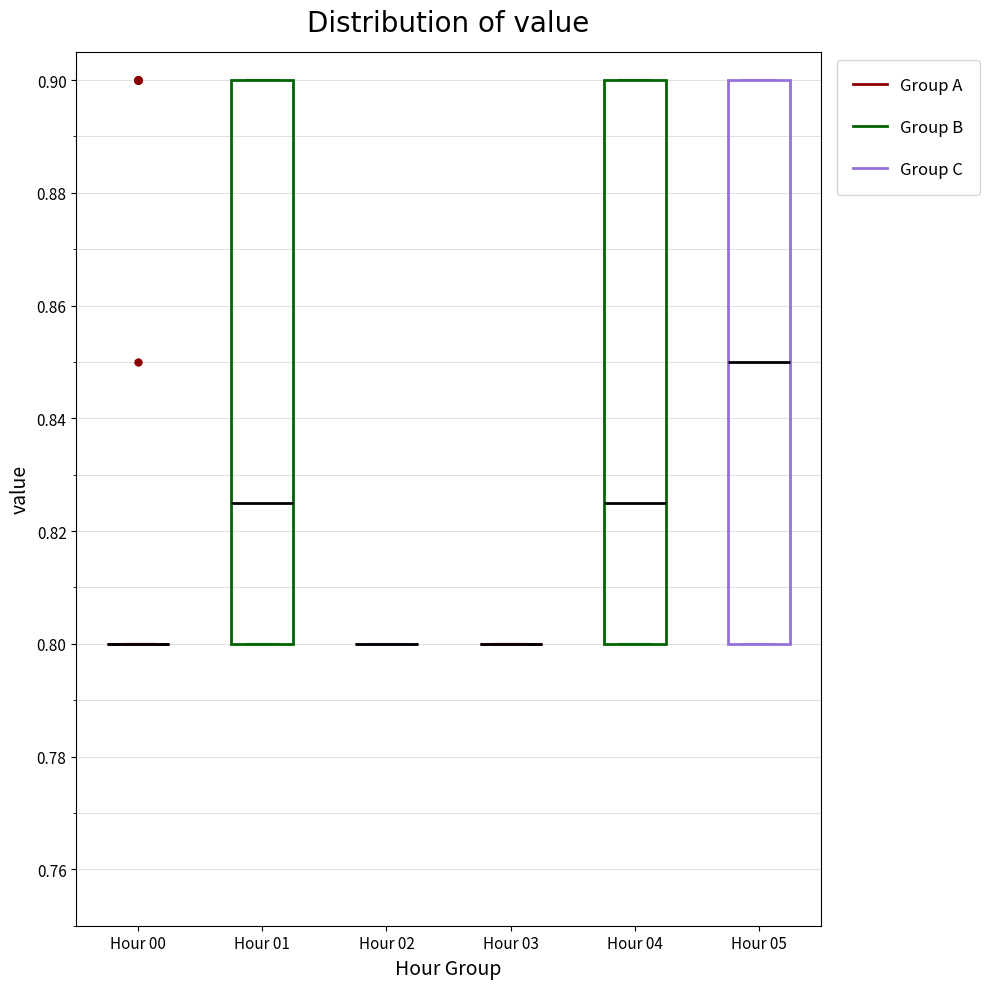

Reading left to right, read every box against the y-axis: the position of its median line, the range the box covers, and the ends of its whiskers. The values are not printed on the chart, so give them approximately, as read against the axis.

Hour 00: box collapsed to a line at 0.800, whiskers 0.800 to 0.800
Hour 01: median 0.826, box 0.800 to 0.900, whiskers 0.800 to 0.900
Hour 02: box collapsed to a line at 0.800, whiskers 0.800 to 0.800
Hour 03: box collapsed to a line at 0.800, whiskers 0.800 to 0.800
Hour 04: median 0.826, box 0.800 to 0.900, whiskers 0.800 to 0.900
Hour 05: median 0.850, box 0.800 to 0.900, whiskers 0.800 to 0.900